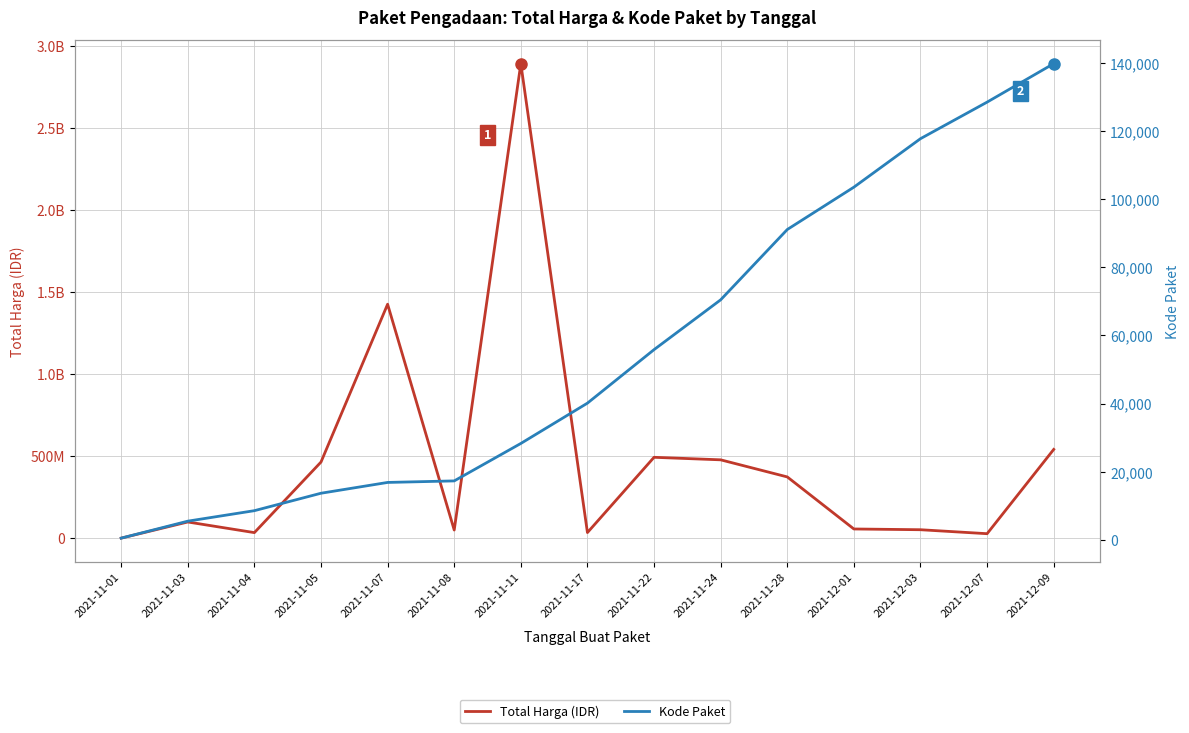

How many lines are shown in the chart?

2